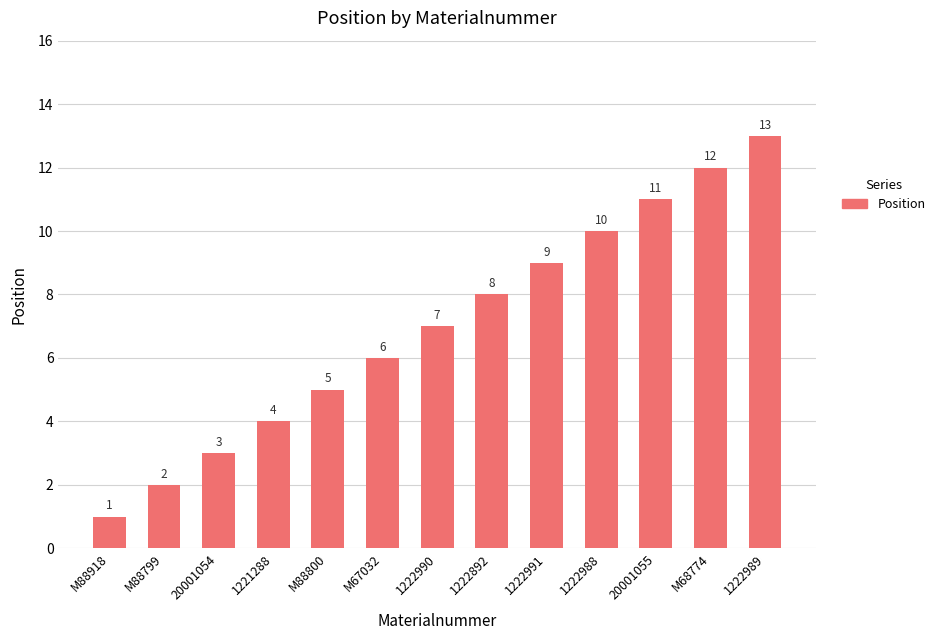

Reading left to right, extract all data points from this chart.

M88918=1	M88799=2	20001054=3	1221288=4	M88800=5	M67032=6	1222990=7	1222892=8	1222991=9	1222988=10	20001055=11	M68774=12	1222989=13